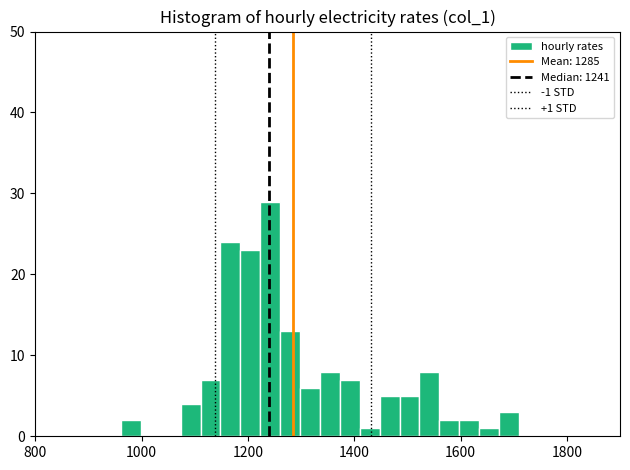

Read against the x-axis, roughly where is the centre of the tallest bar?

1240